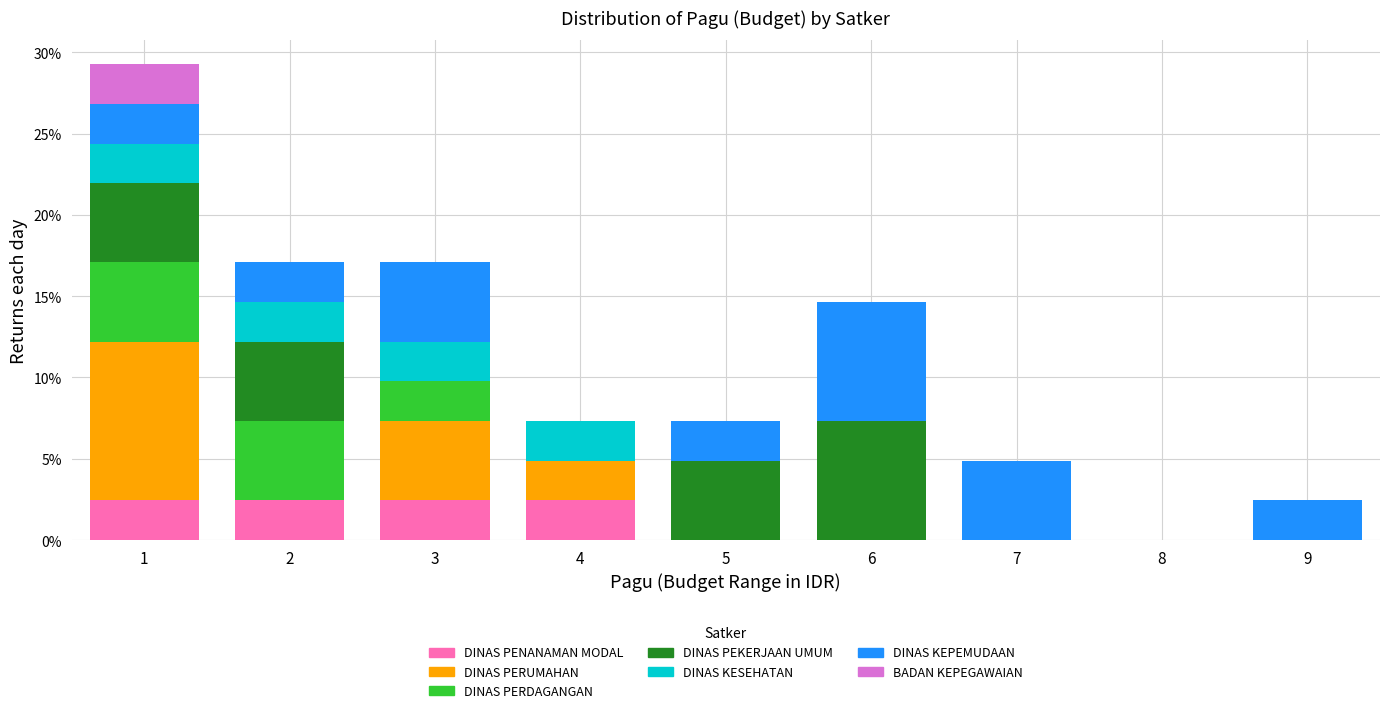

What is the maximum value for DINAS PENANAMAN MODAL?

2.4